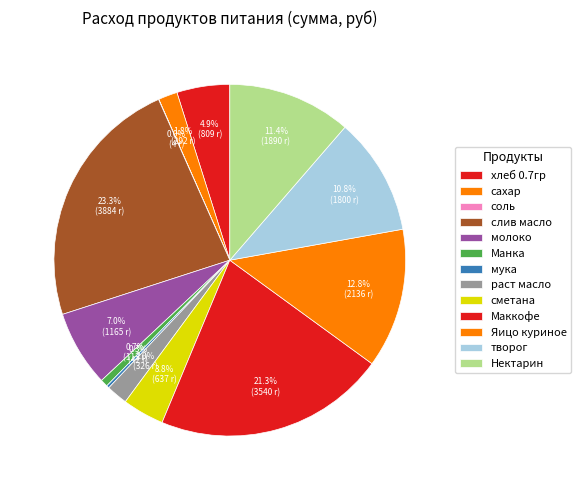

Is Нектарин the majority of the pie?

No